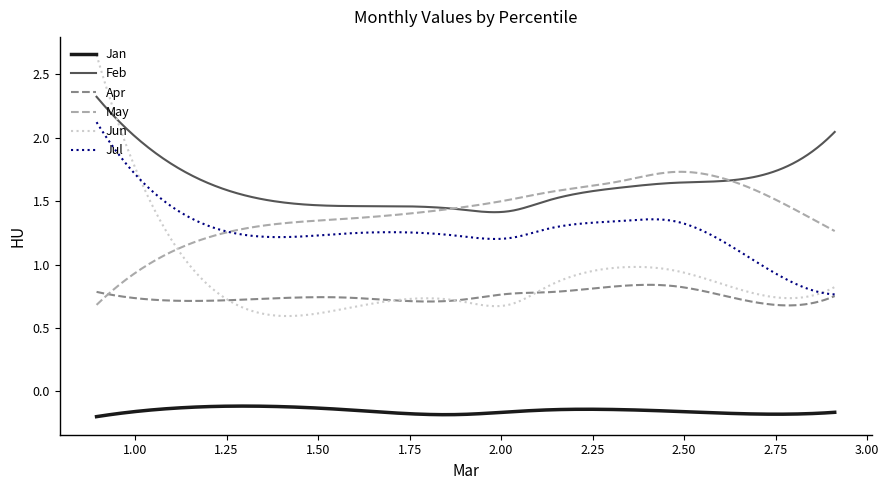

Does the chart have visible grid lines?

No